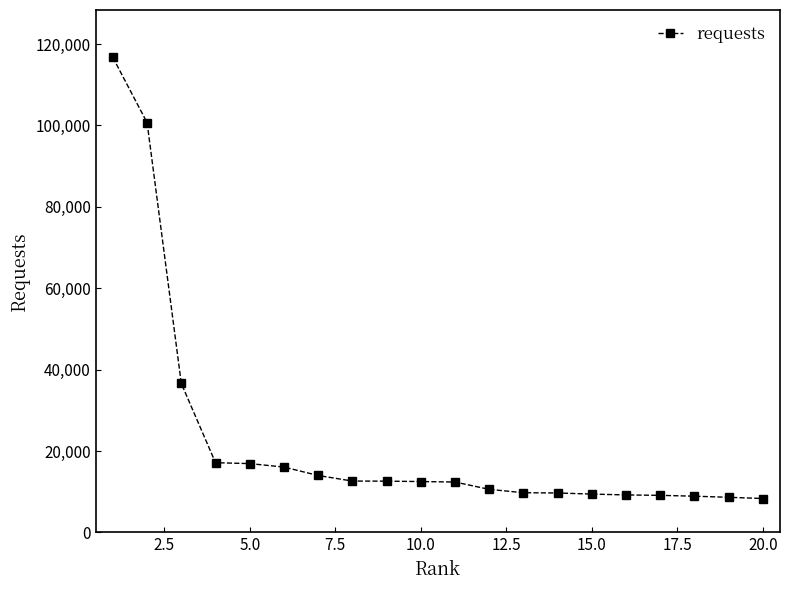

What is the value of the 8th point from the left?

12632